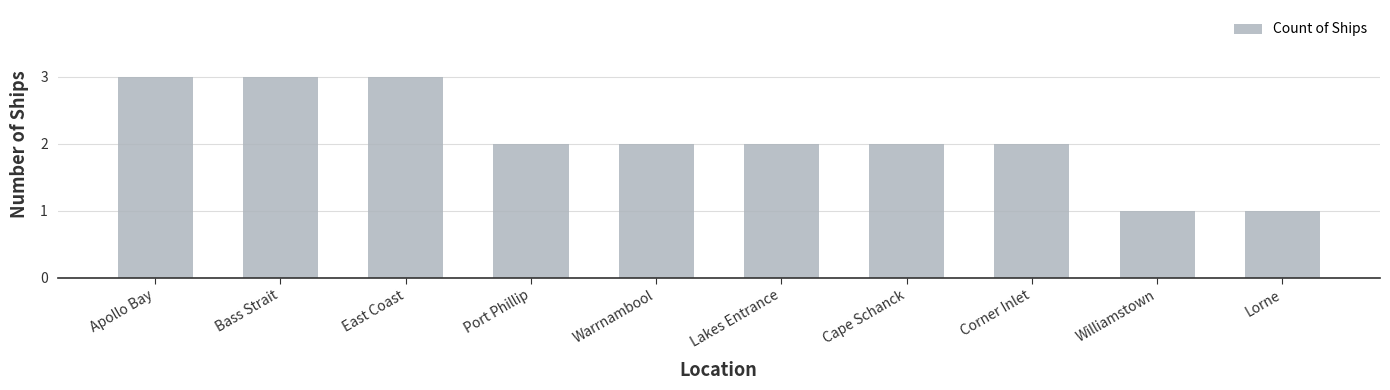

Count the values in the range 2 to 3.

8